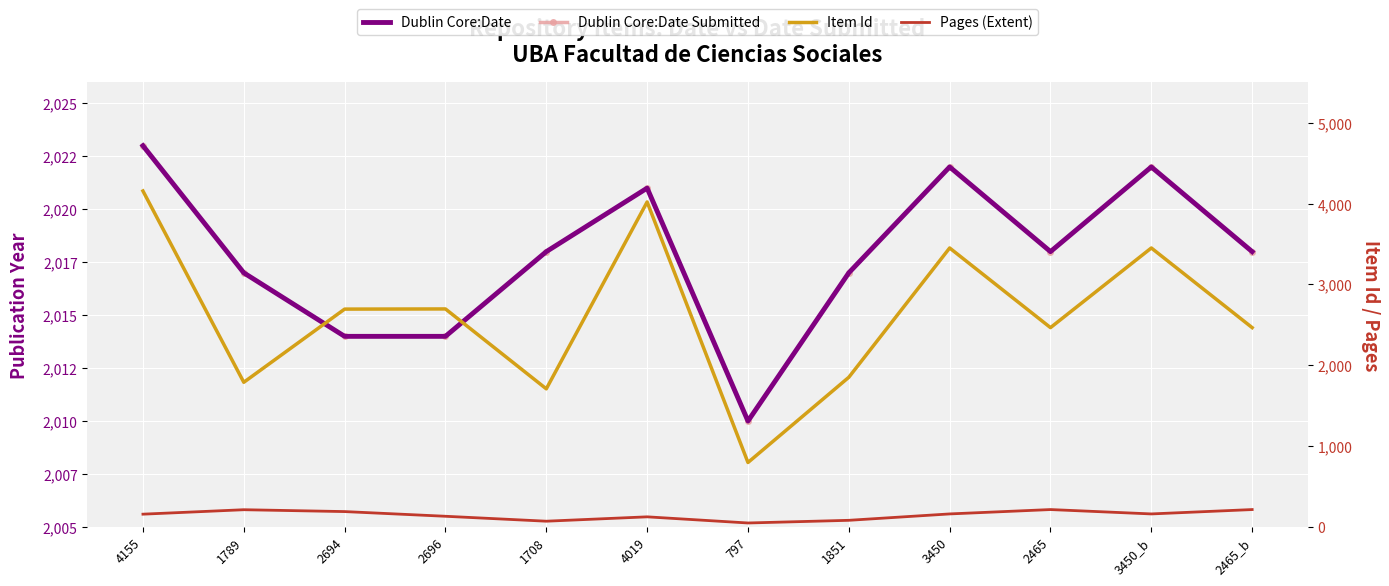

What is the maximum value shown in the chart?

4155